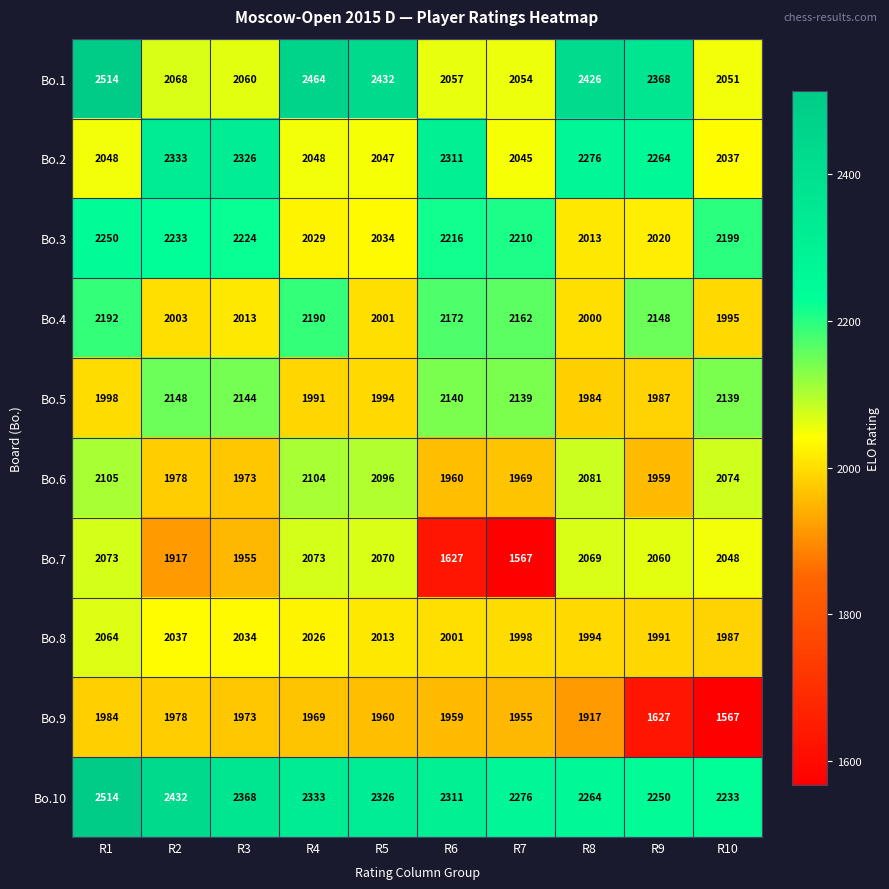

The value of Bo.9 at R1 is 628. True or false?

False